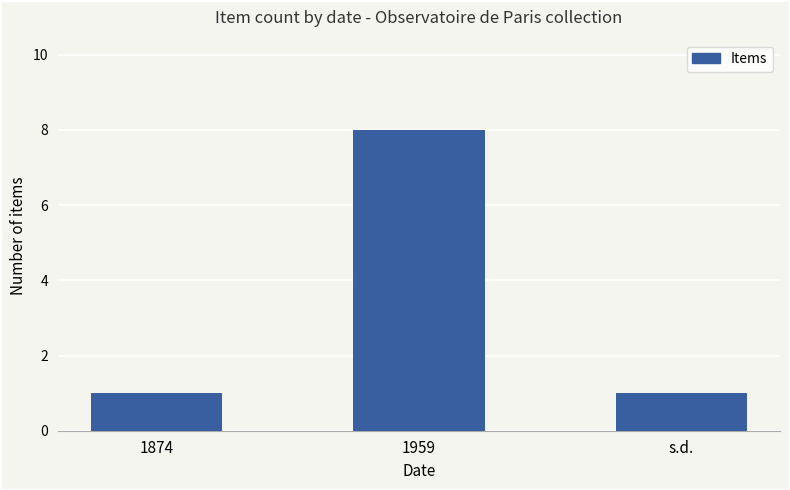

What is the difference between the maximum and minimum values?

7